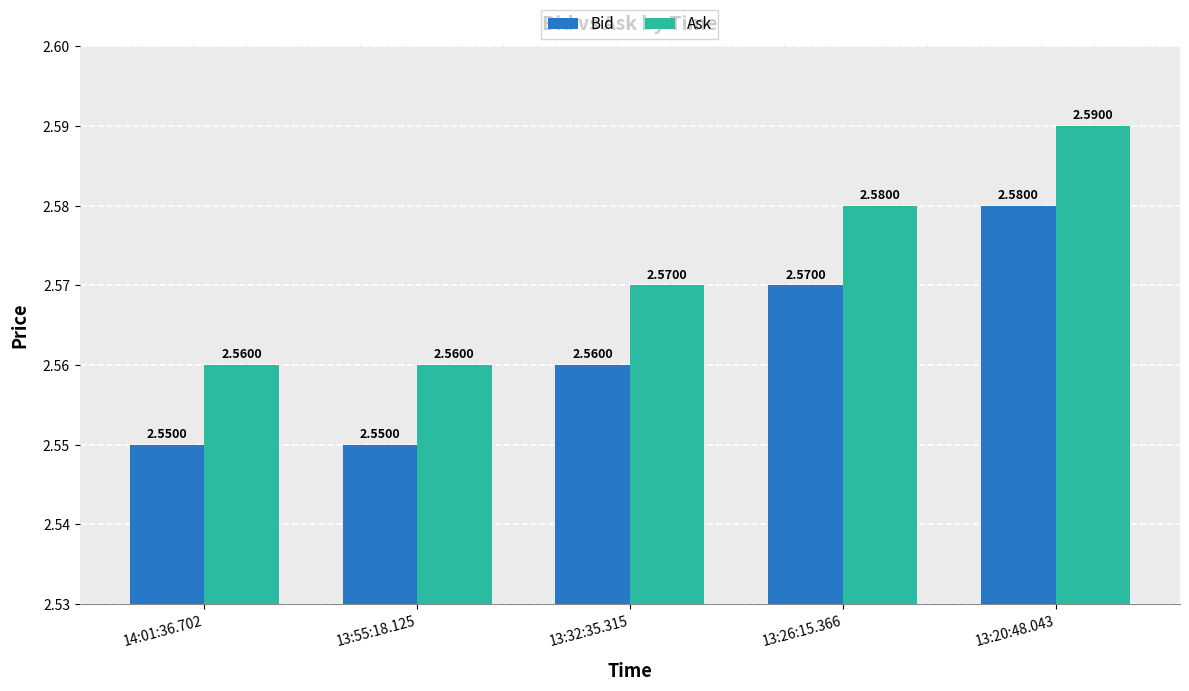

The value of Bid at 13:20:48.043 is 3.4. True or false?

False